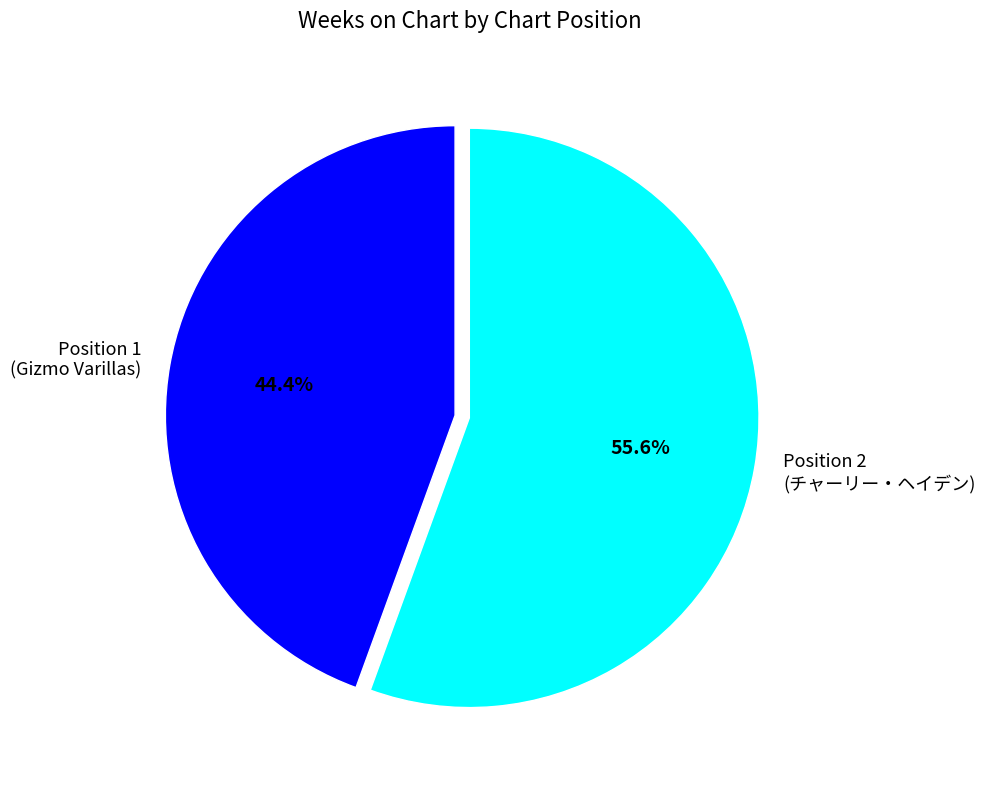

Between Position 2 (チャーリー・ヘイデン) and Position 1 (Gizmo Varillas), which is larger?

Position 2 (チャーリー・ヘイデン)